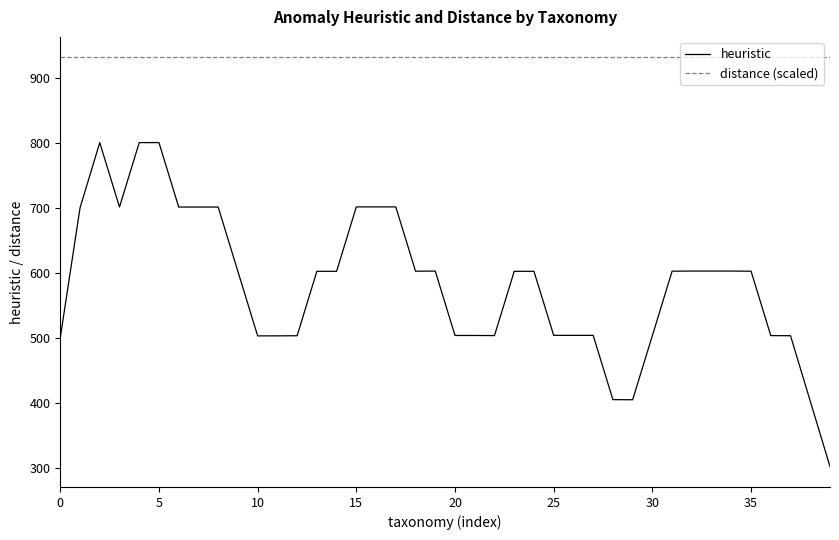

What is the difference between the maximum and second lowest values in the heuristic series?

398.2